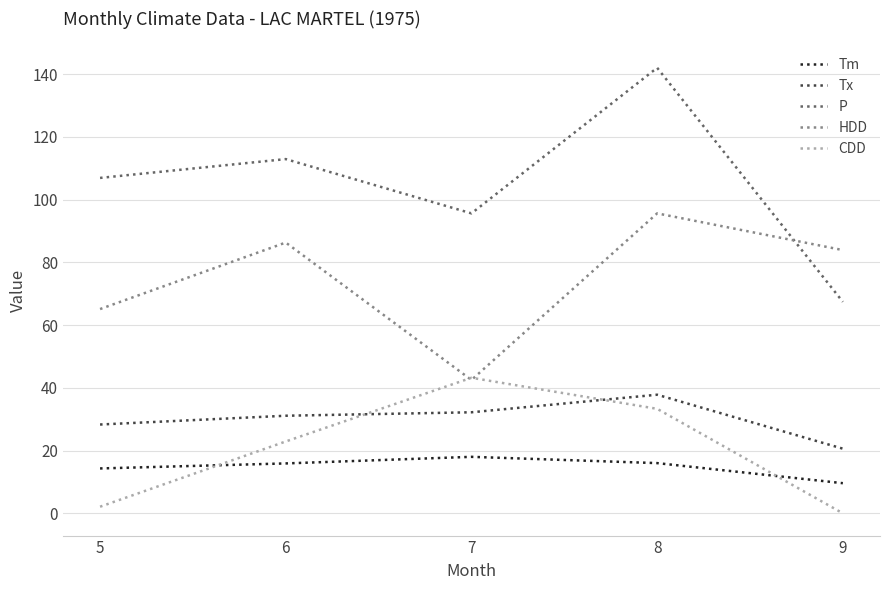

True or false: P and HDD cross at least once.

True